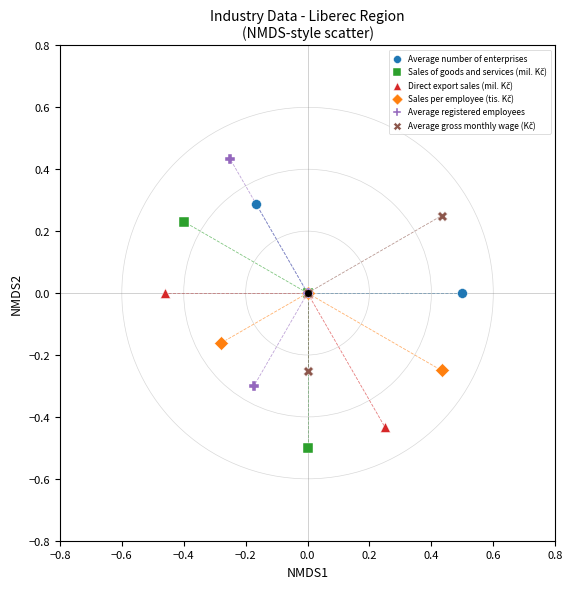

Which series reaches the maximum Y coordinate?

Average registered employees